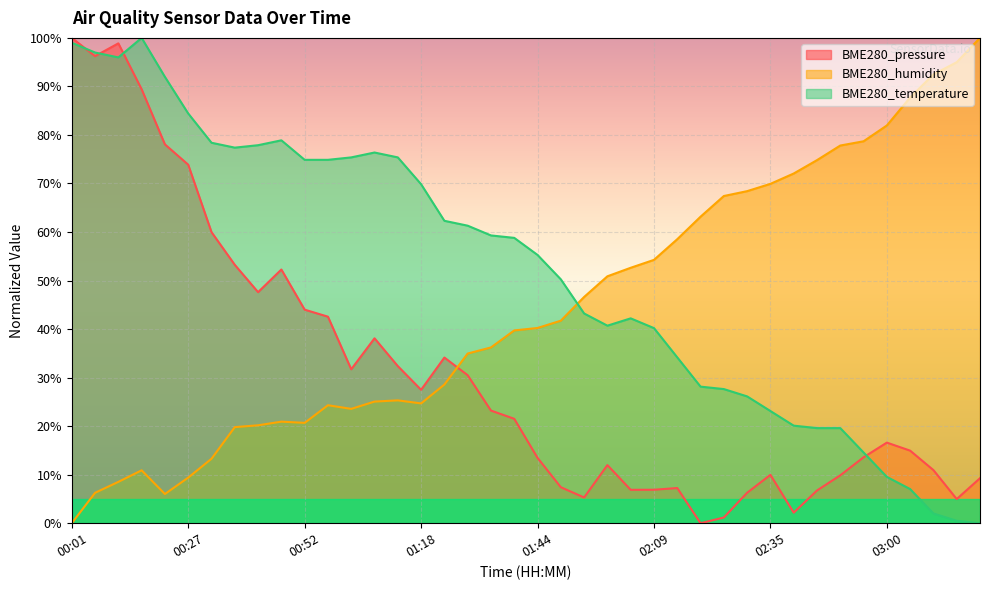

Reading left to right, list all the values displayed in this chart.

BME280_pressure: 00:01=100.0	00:06=96.2	00:11=98.9	00:16=89.4	00:22=78.1	00:27=73.9	00:32=60.0	00:37=53.2	00:42=47.6	00:47=52.3	00:52=44.0	00:57=42.6	01:02=31.7	01:08=38.1	01:13=32.4	01:18=27.5	01:23=34.1	01:29=30.5	01:34=23.2	01:39=21.5	01:44=13.5	01:49=7.4	01:54=5.3	01:59=12.0	02:04=6.9	02:09=6.9	02:14=7.2	02:20=0.0	02:25=1.2	02:30=6.3	02:35=10.0	02:40=2.2	02:45=6.7	02:50=9.9	02:55=13.6	03:00=16.6	03:05=15.0	03:11=10.9	03:16=5.0	03:21=9.3
BME280_humidity: 00:01=0.0	00:06=6.3	00:11=8.5	00:16=10.9	00:22=6.0	00:27=9.4	00:32=13.3	00:37=19.8	00:42=20.2	00:47=20.9	00:52=20.7	00:57=24.3	01:02=23.6	01:08=25.1	01:13=25.3	01:18=24.7	01:23=28.6	01:29=35.0	01:34=36.2	01:39=39.7	01:44=40.2	01:49=41.7	01:54=46.6	01:59=50.9	02:04=52.6	02:09=54.3	02:14=58.5	02:20=63.2	02:25=67.4	02:30=68.4	02:35=69.9	02:40=72.1	02:45=74.8	02:50=77.8	02:55=78.7	03:00=82.0	03:05=87.7	03:11=92.5	03:16=95.0	03:21=100.0
BME280_temperature: 00:01=99.0	00:06=97.0	00:11=96.0	00:16=100.0	00:22=92.0	00:27=84.4	00:32=78.4	00:37=77.4	00:42=77.9	00:47=78.9	00:52=74.9	00:57=74.9	01:02=75.4	01:08=76.4	01:13=75.4	01:18=69.8	01:23=62.3	01:29=61.3	01:34=59.3	01:39=58.8	01:44=55.3	01:49=50.3	01:54=43.2	01:59=40.7	02:04=42.2	02:09=40.2	02:14=34.2	02:20=28.1	02:25=27.6	02:30=26.1	02:35=23.1	02:40=20.1	02:45=19.6	02:50=19.6	02:55=14.6	03:00=9.5	03:05=7.0	03:11=2.0	03:16=0.5	03:21=0.0